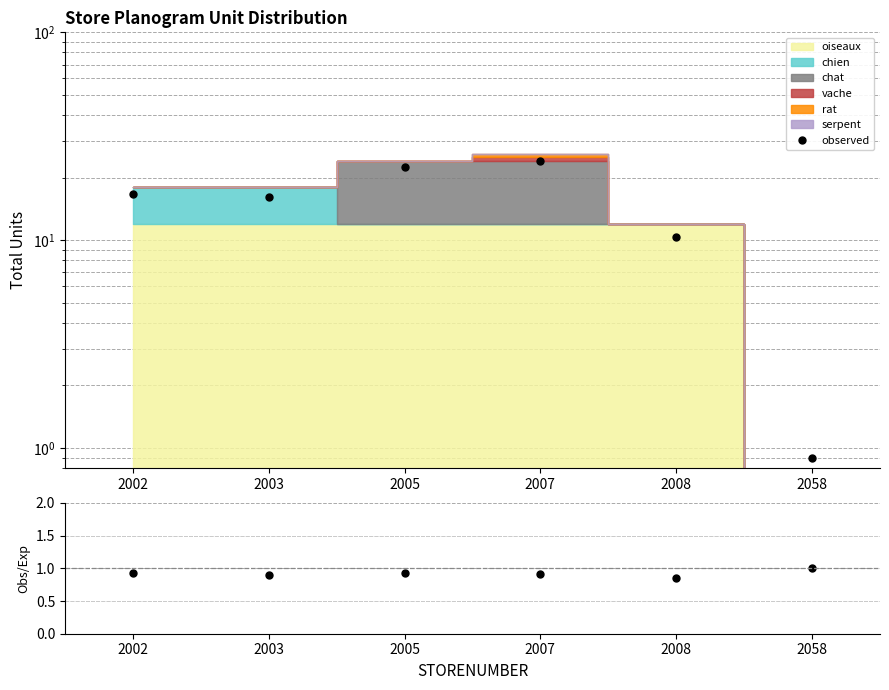

Count the number of values greater than 16.

4